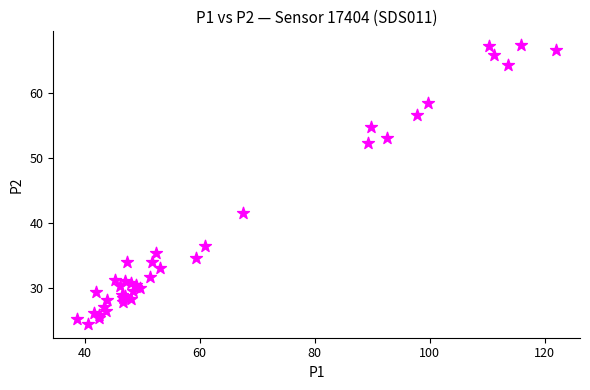

What Y value in the scatter plot is closest to 45?

41.6